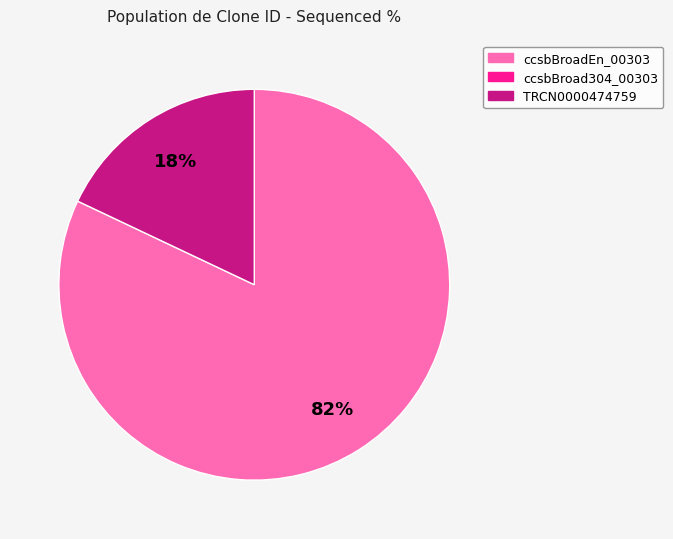

To the nearest percent, what is the difference between the largest and smallest slice percentages?

64%